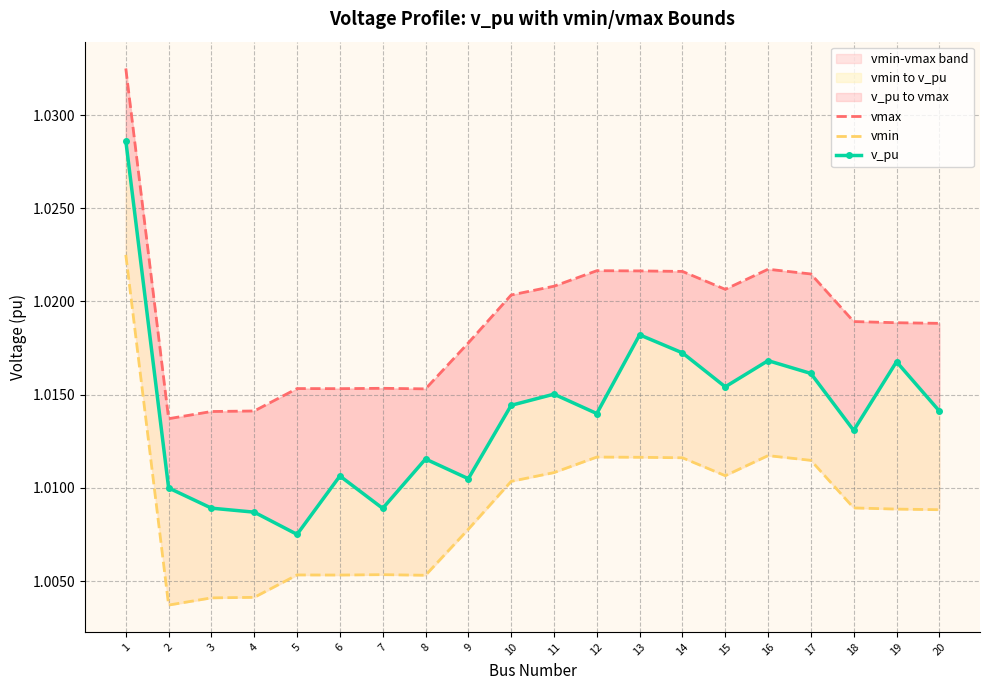

The value of v_pu at 3 is 1.8. True or false?

False